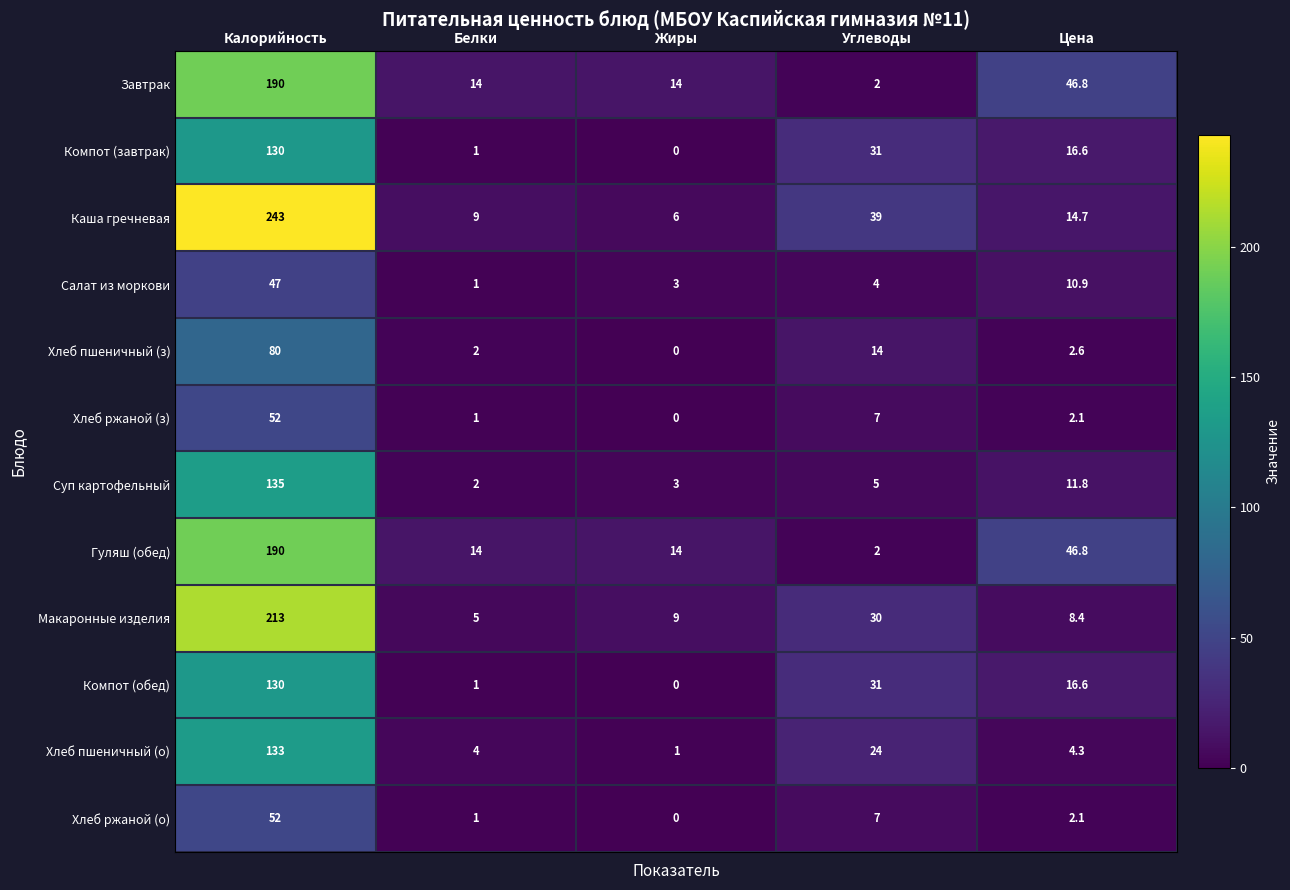

What is the total value across all series at Цена?

183.7